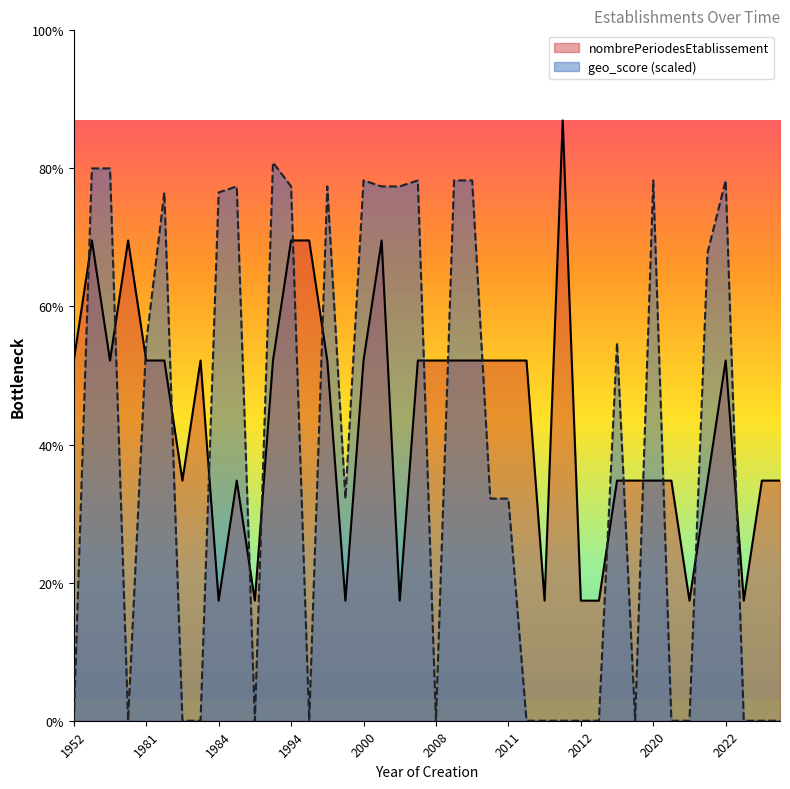

How many data points in nombrePeriodesEtablissement are above 3?

6